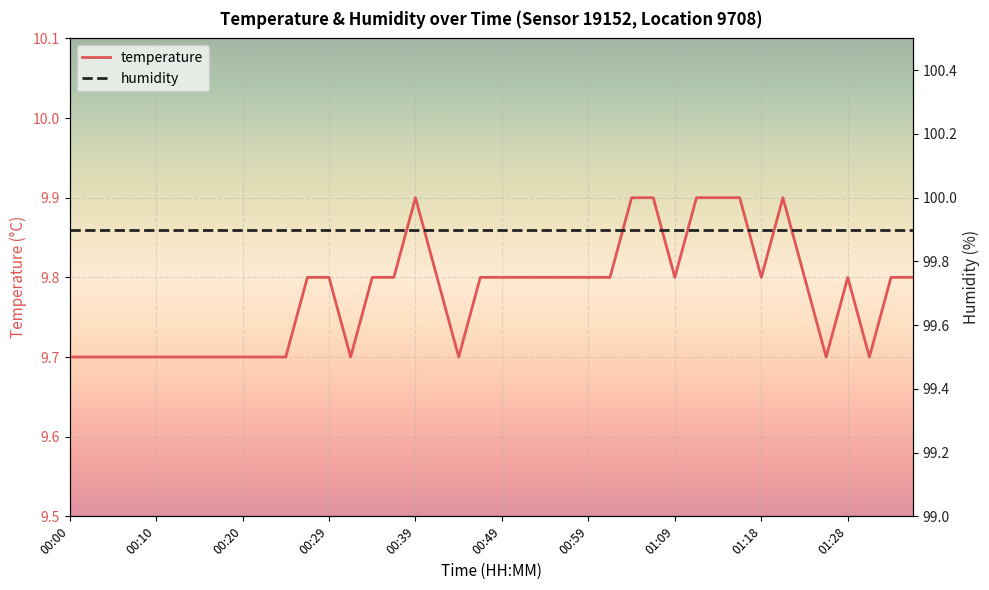

What is the average value of the humidity series?

99.9